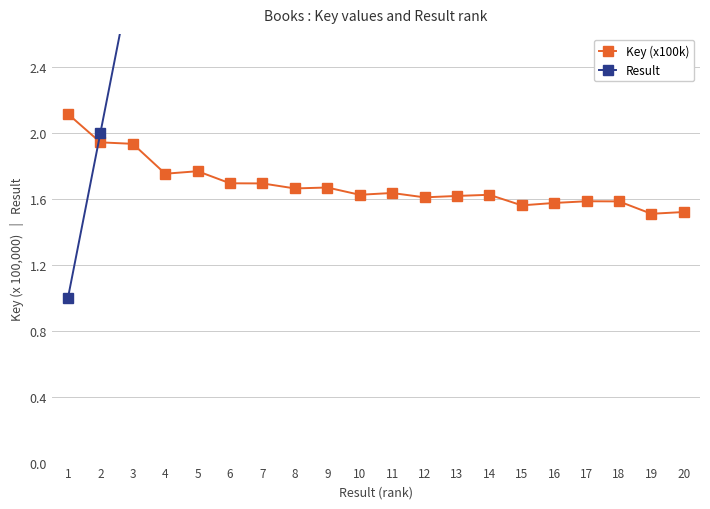

The value of Key (x100k) at 9 is 2.3. True or false?

False